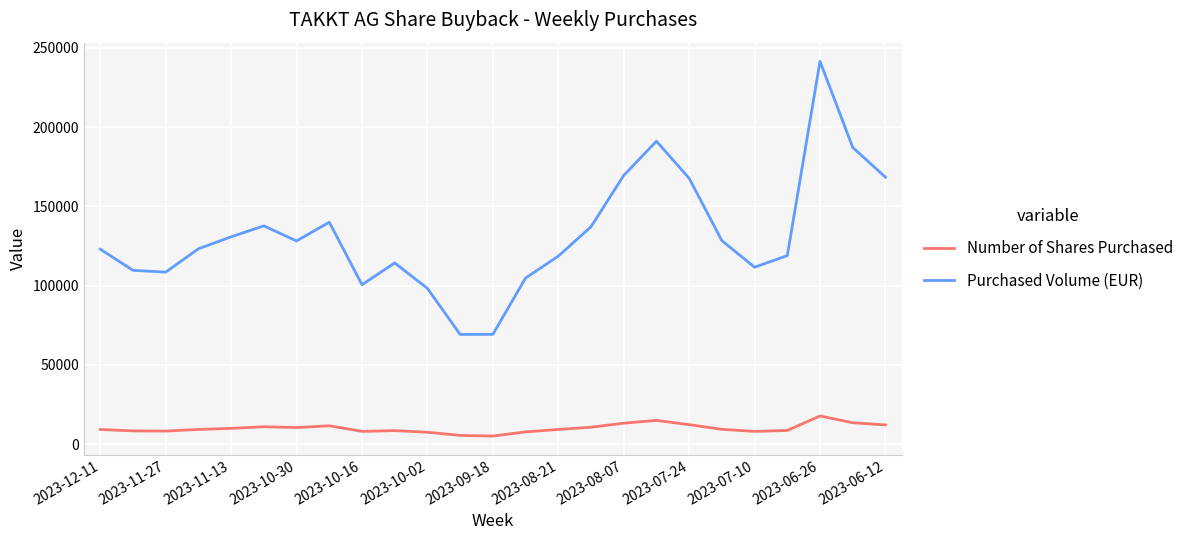

Does the chart have visible grid lines?

Yes